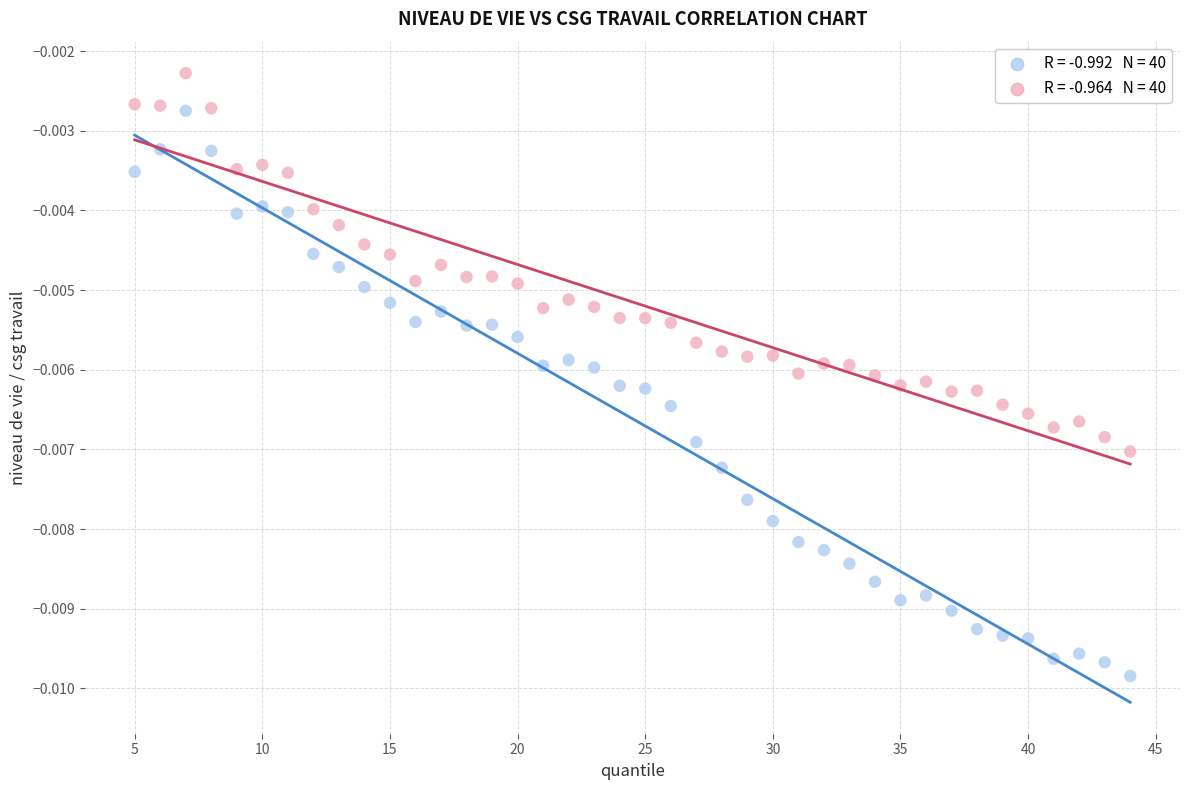

Count the number of points in this scatter plot.

80